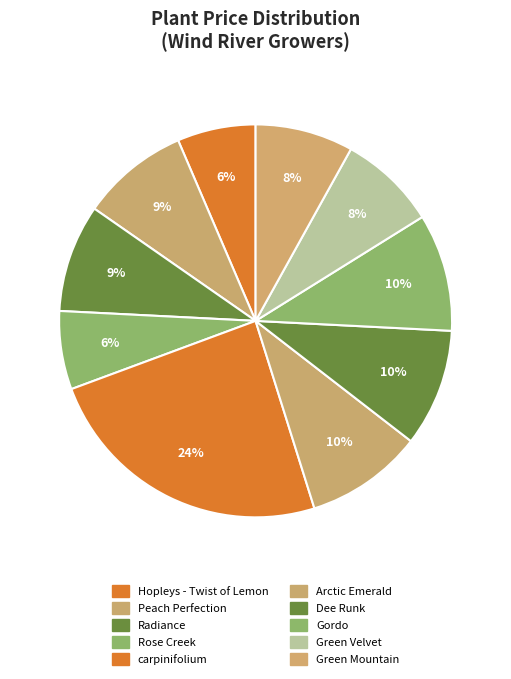

True or false: Radiance accounts for 9% of the total.

True